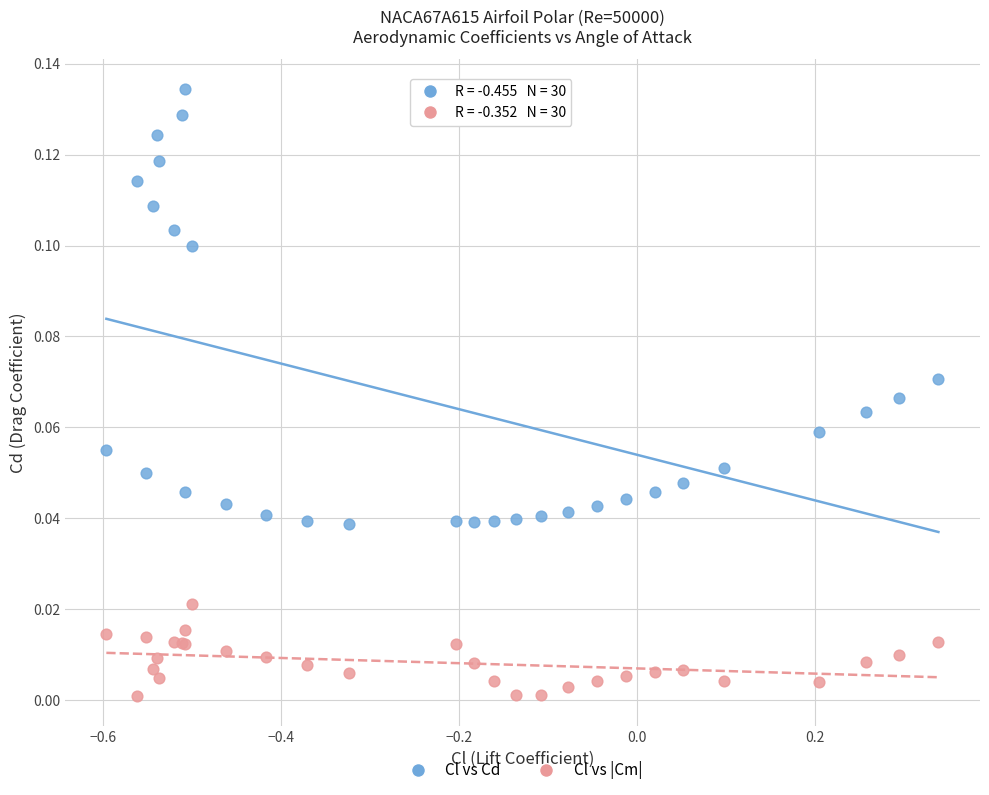

Which series reaches the maximum Y coordinate?

Cl vs Cd